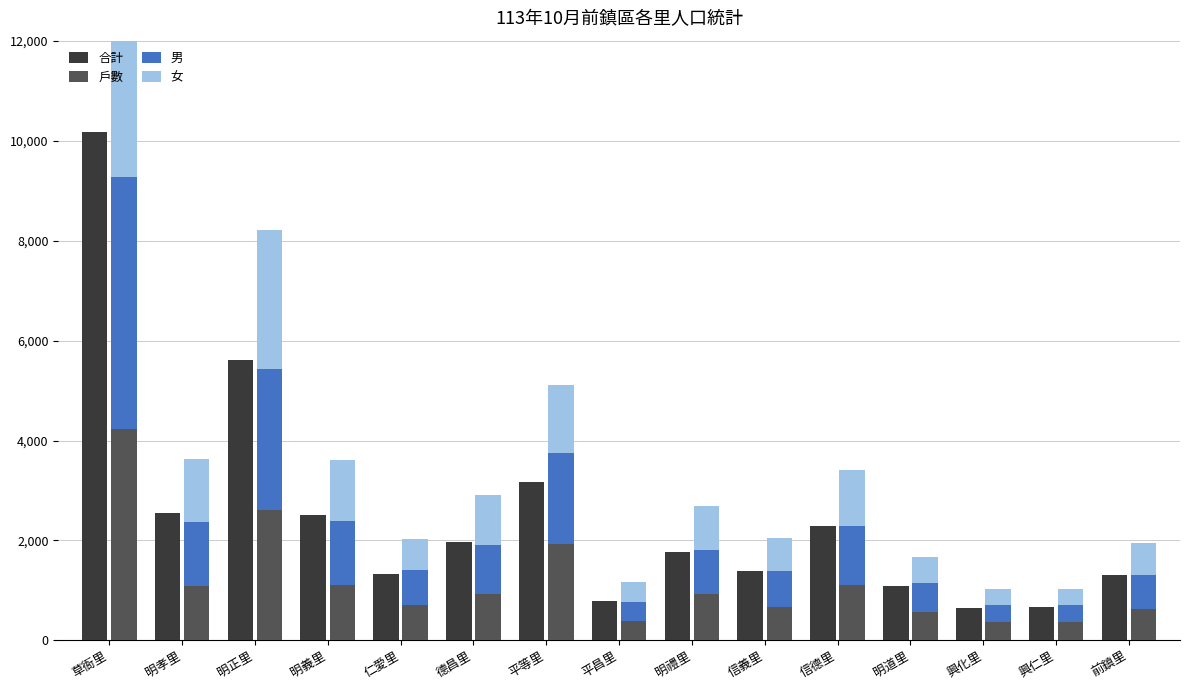

What is the smallest value displayed?

320